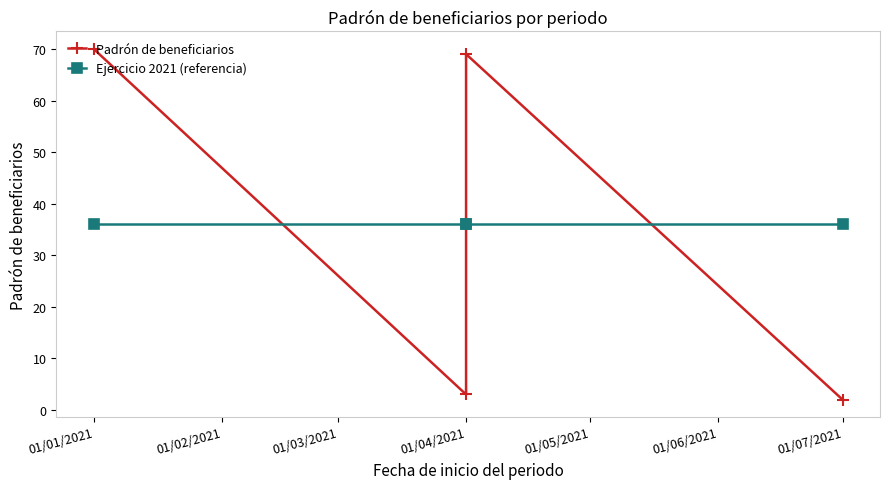

Rank the series at 01/07/2021 from highest to lowest value.

Ejercicio 2021 (referencia), Padrón de beneficiarios